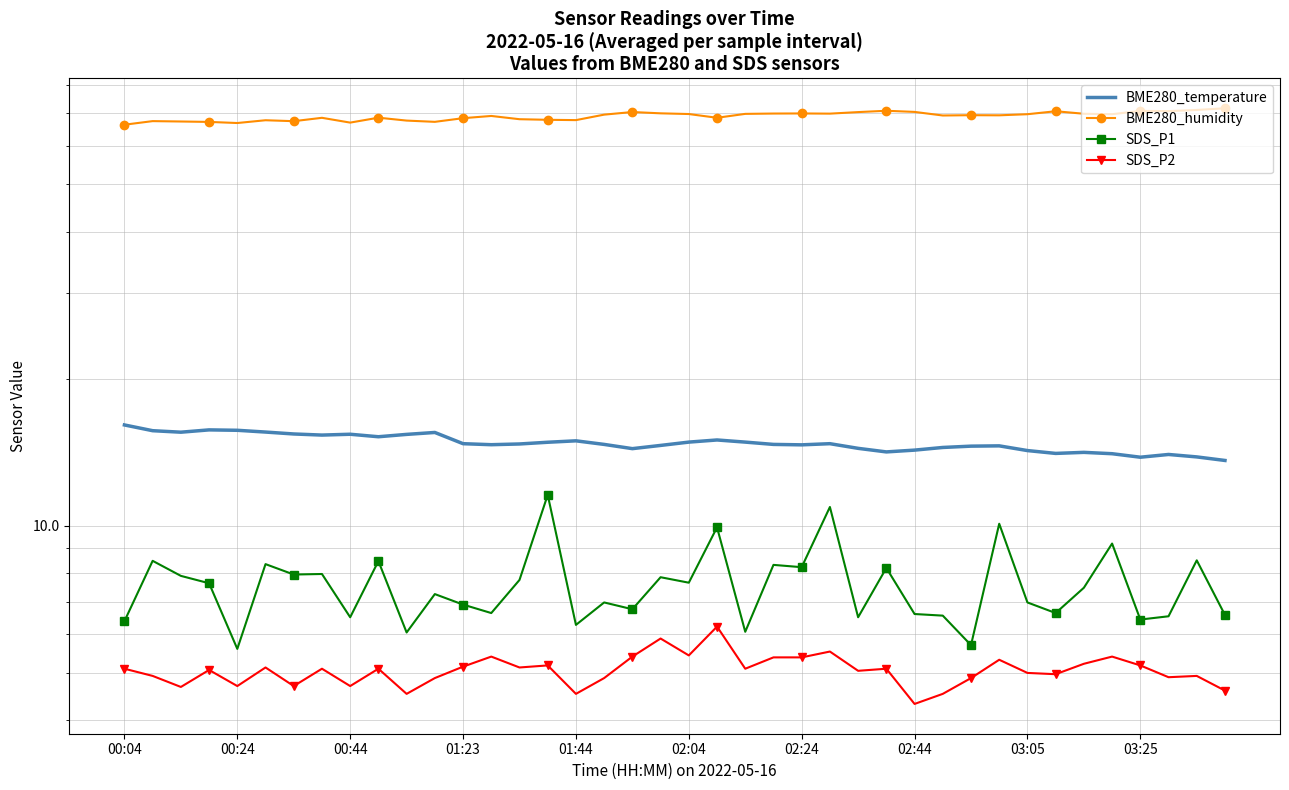

Where does the BME280_temperature series first go above 14?

00:04